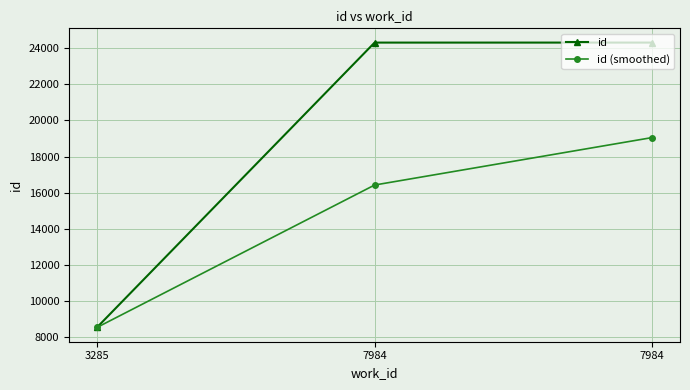

How many data points in id are less than 24304?

1